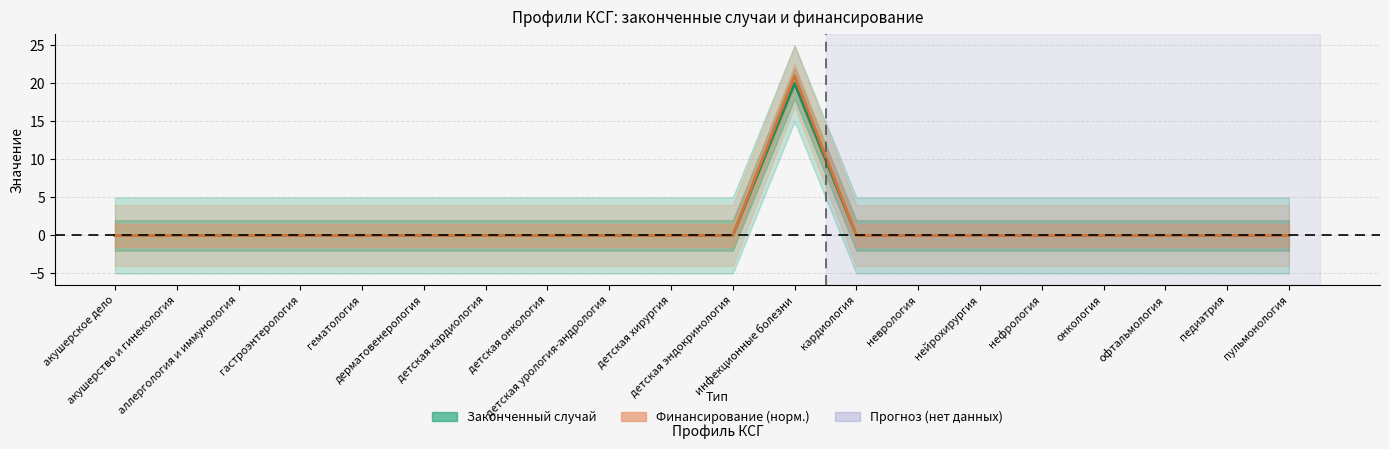

What is the difference between the maximum and minimum values in the Законченный случай series?

20